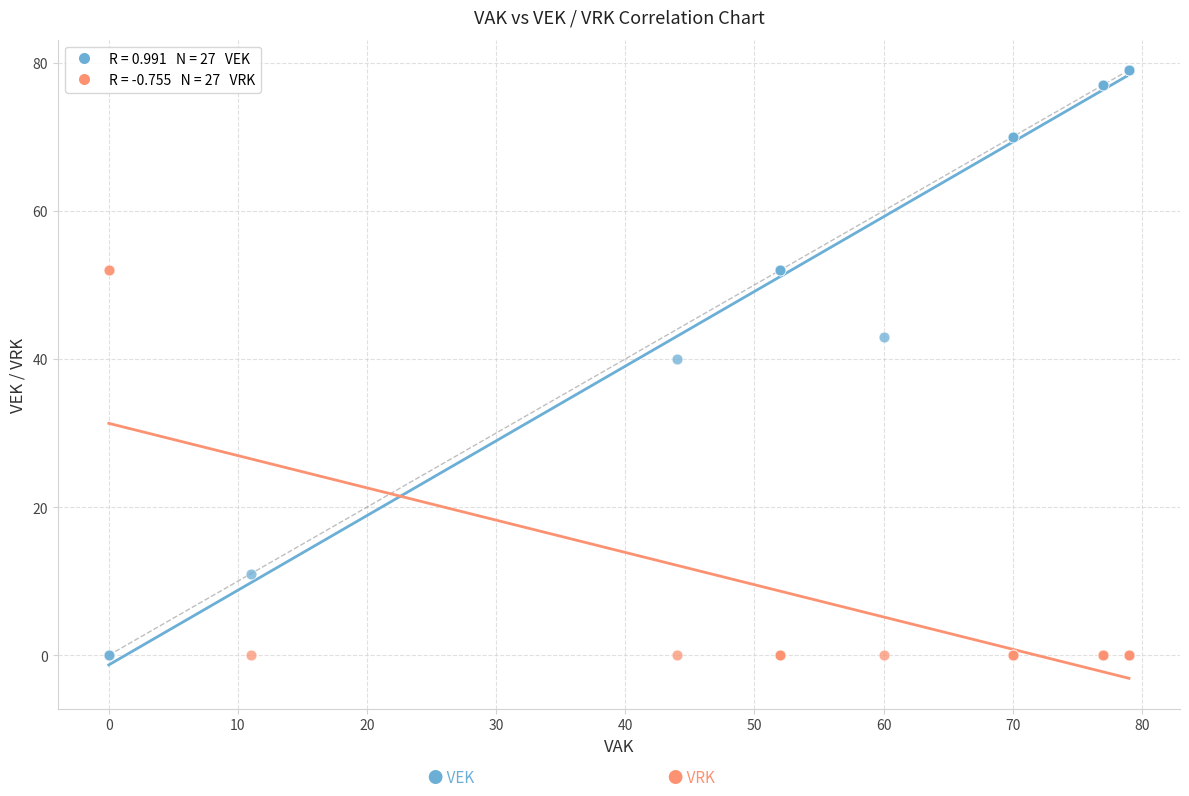

Across all series, what Y value is closest to 39?

40